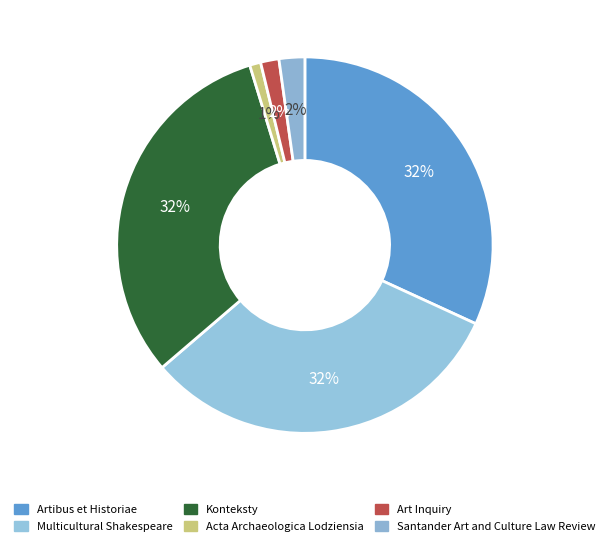

How many segments does this pie chart have?

6